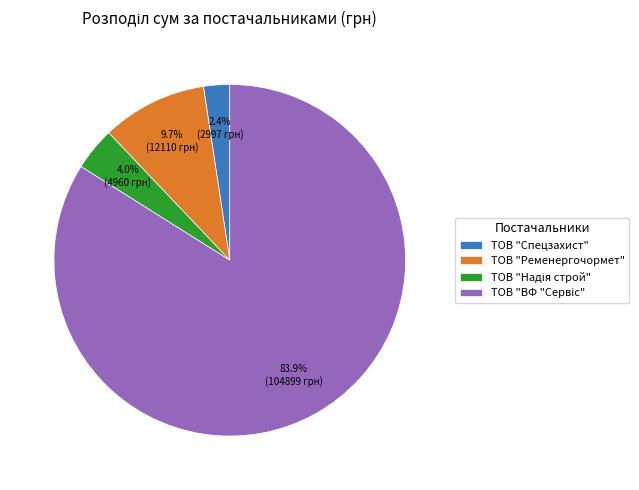

What percentage is the ТОВ "Спецзахист" slice, to the nearest percent?

2%